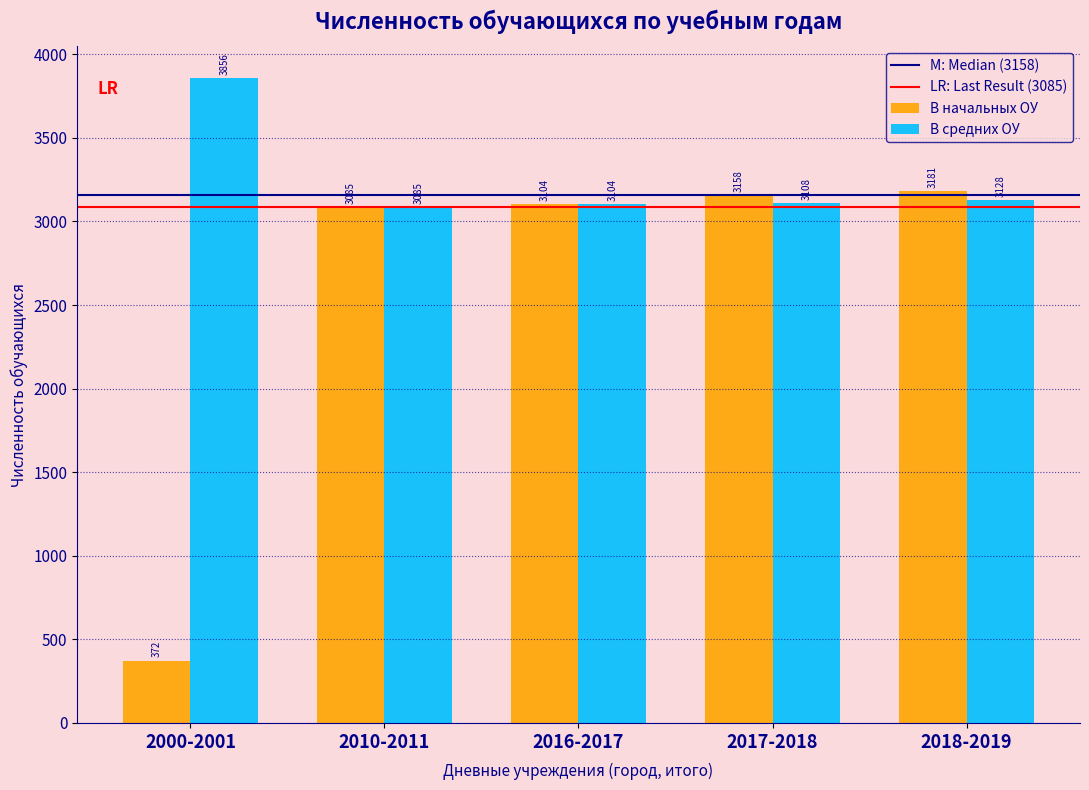

Reading left to right, what are all the values shown in this chart?

В начальных ОУ: 2000-2001=372	2010-2011=3085	2016-2017=3104	2017-2018=3158	2018-2019=3181
В средних ОУ: 2000-2001=3856	2010-2011=3085	2016-2017=3104	2017-2018=3108	2018-2019=3128